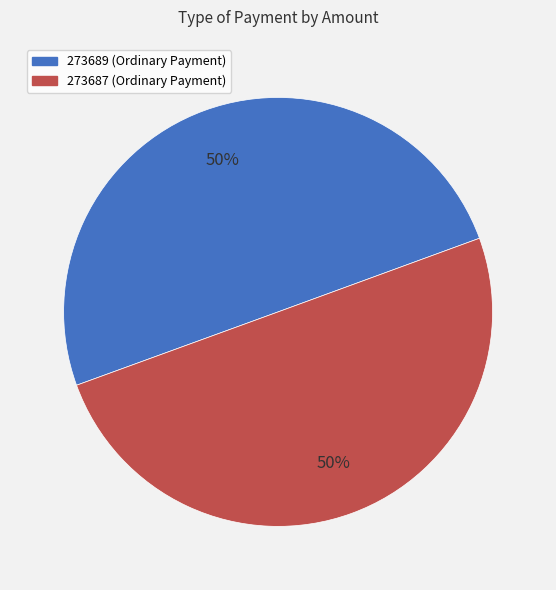

Is the sum of 273689 and 273687 greater than half?

Yes